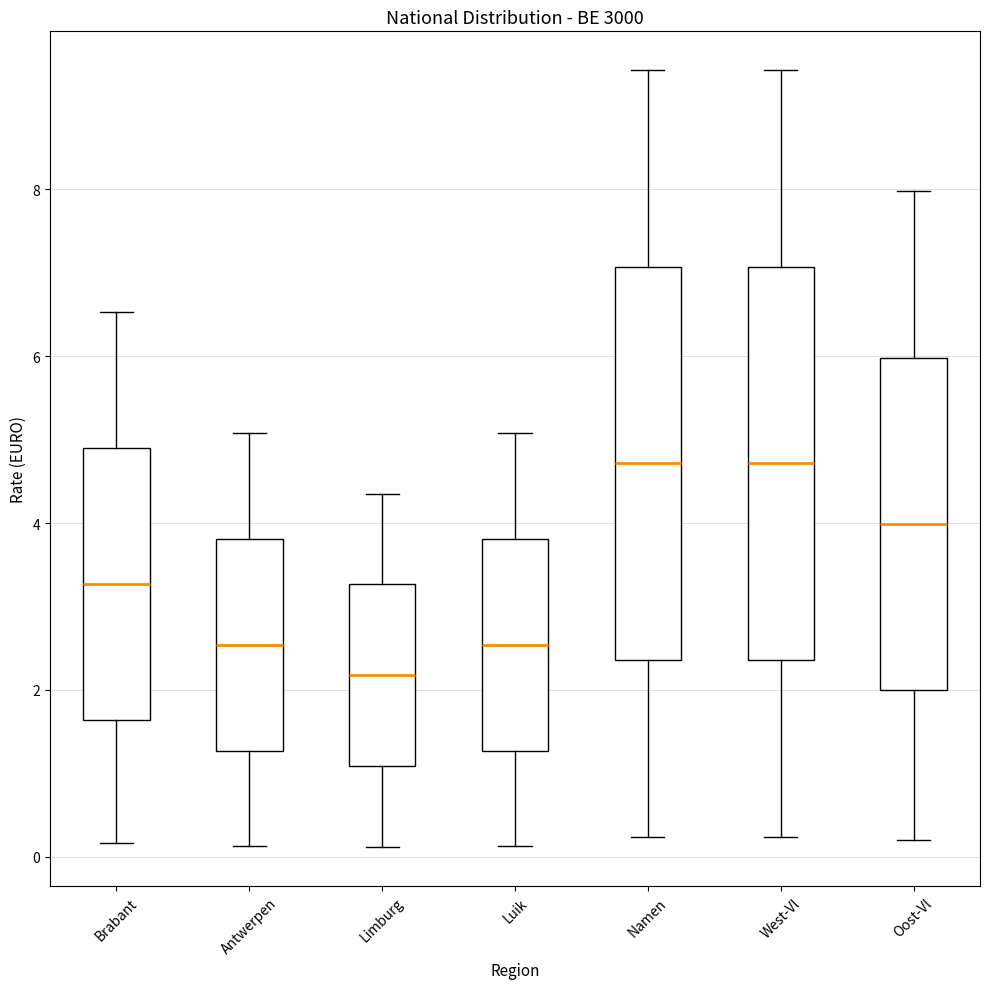

Reading left to right, read every box against the y-axis: the position of its median line, the range the box covers, and the ends of its whiskers. The values are not printed on the chart, so give them approximately, as read against the axis.

Brabant: median 3.2, box 1.6 to 4.8, whiskers 0.2 to 6.6
Antwerpen: median 2.6, box 1.2 to 3.8, whiskers 0.2 to 5.0
Limburg: median 2.2, box 1.0 to 3.2, whiskers 0.2 to 4.4
Luik: median 2.6, box 1.2 to 3.8, whiskers 0.2 to 5.0
Namen: median 4.8, box 2.4 to 7.0, whiskers 0.2 to 9.4
West-Vl: median 4.8, box 2.4 to 7.0, whiskers 0.2 to 9.4
Oost-Vl: median 4.0, box 2.0 to 6.0, whiskers 0.2 to 8.0